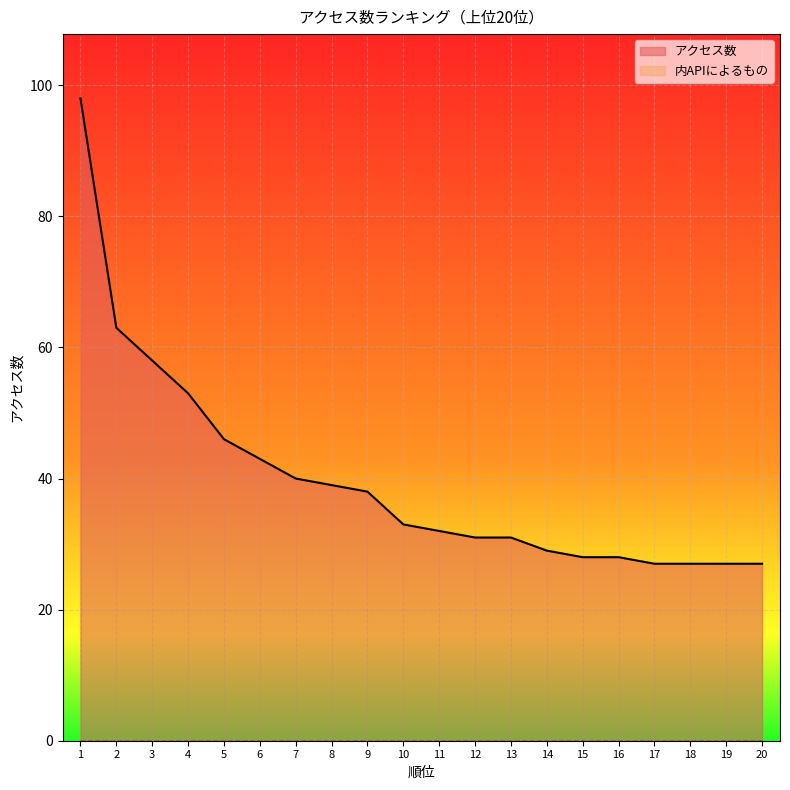

What is the ratio of the value at 12 to the value at 11?

1.0